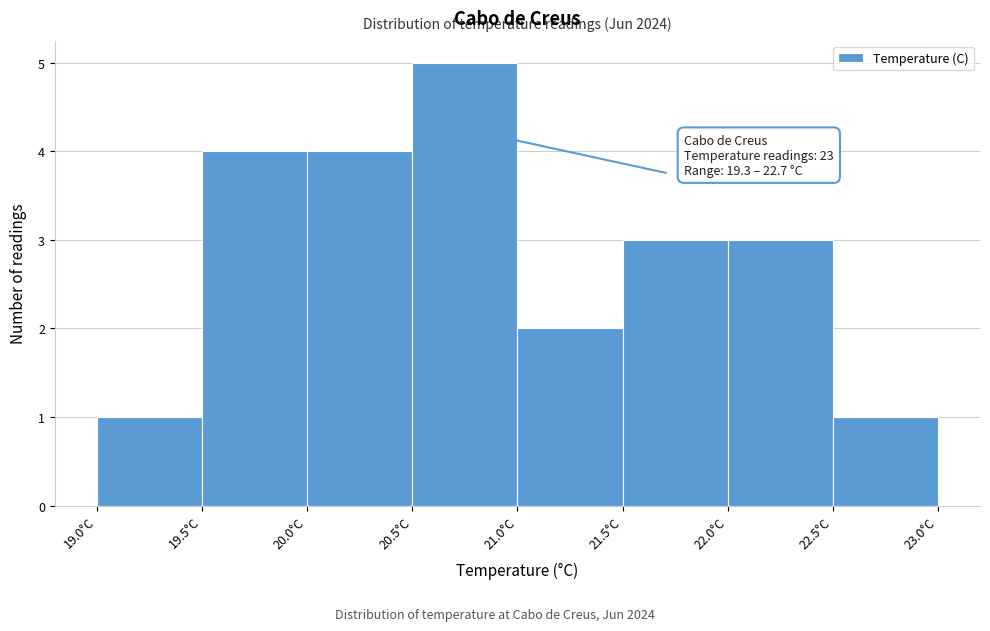

Over which range of the x-axis is the bar tallest?

20.5 to 21.0